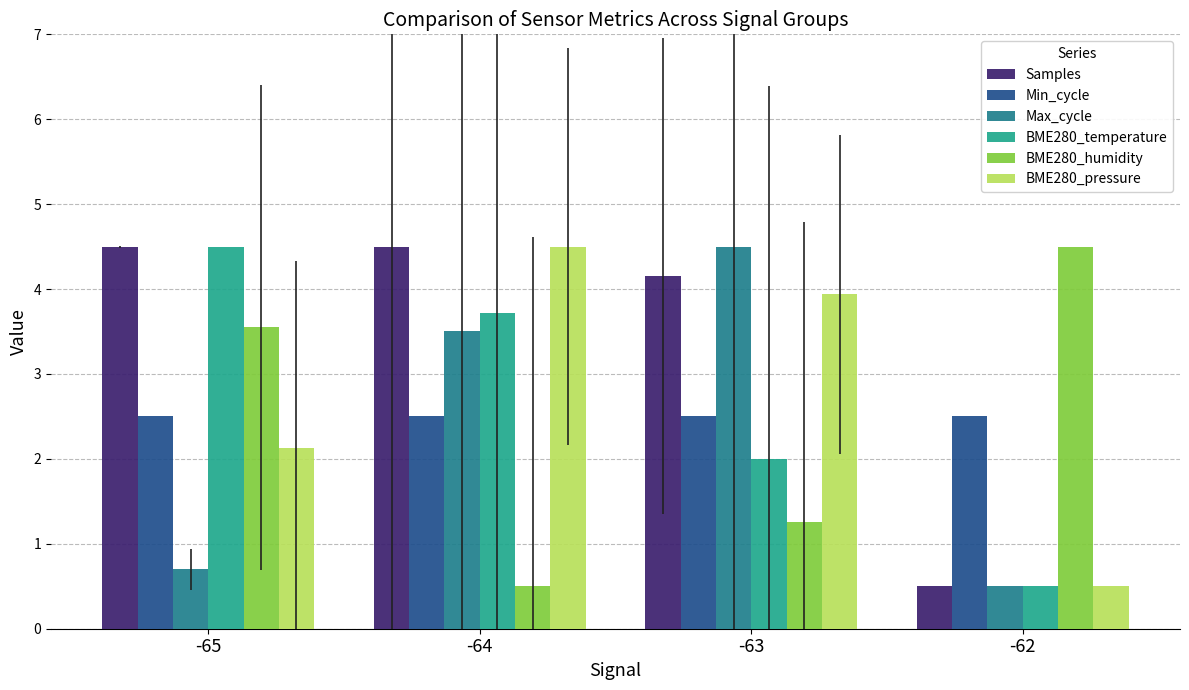

What are all the series names shown in the legend?

Samples, Min_cycle, Max_cycle, BME280_temperature, BME280_humidity, BME280_pressure